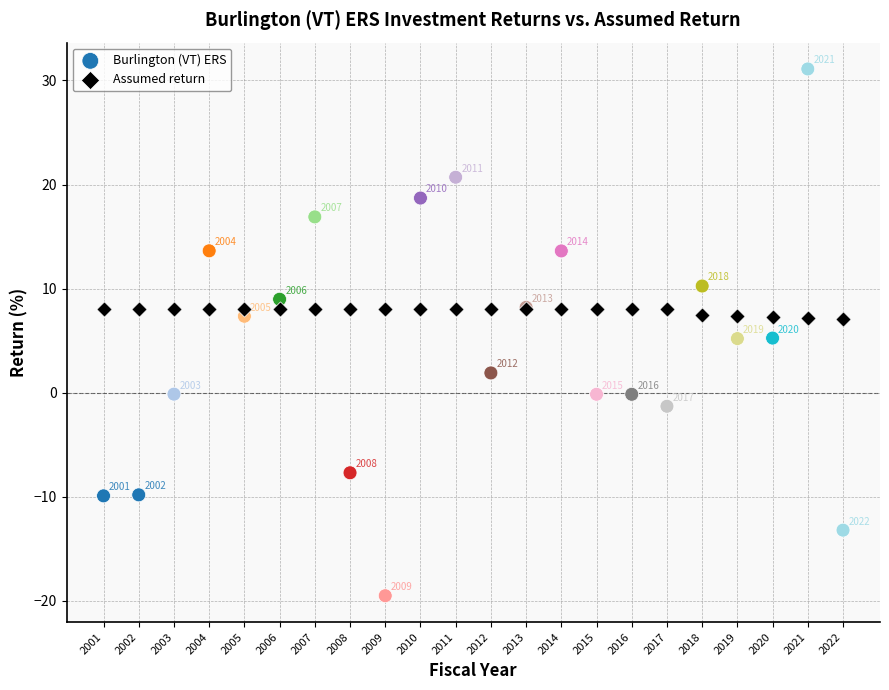

In the Assumed return series, what Y value is closest to 7?

7.1